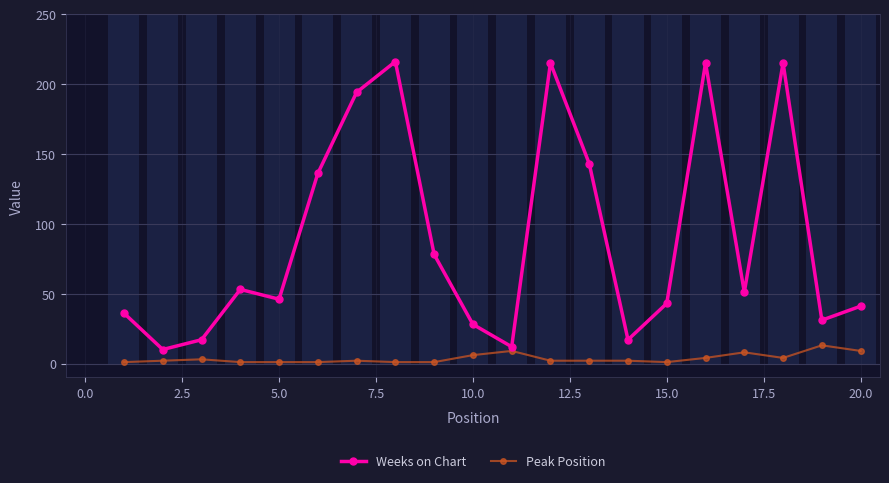

Reading left to right, what are all the values shown in this chart?

Weeks on Chart: 36	10	17	53	46	136	194	216	78	28	12	215	143	17	43	215	51	215	31	41
Peak Position: 1	2	3	1	1	1	2	1	1	6	9	2	2	2	1	4	8	4	13	9